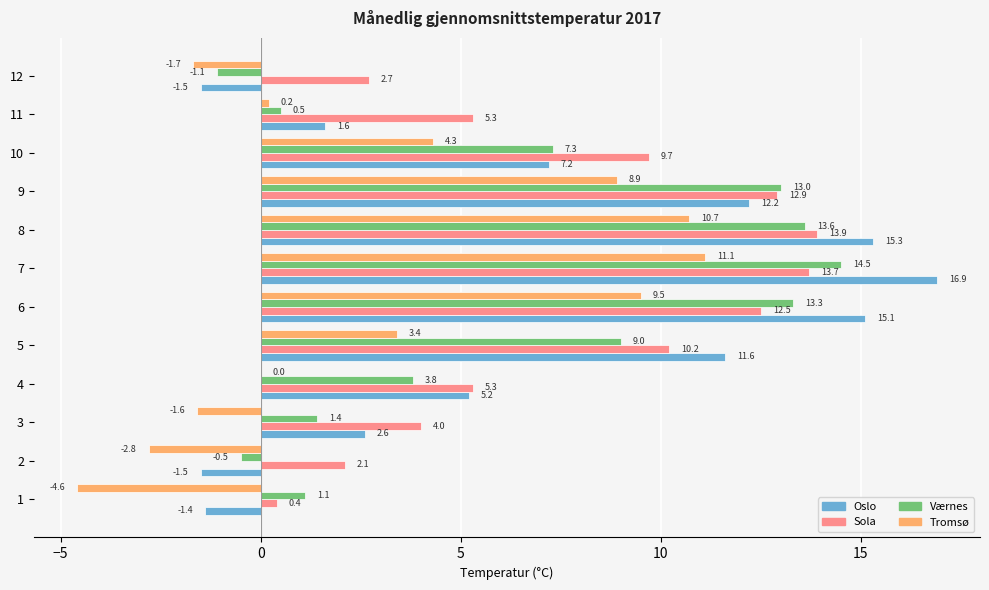

Which category has the highest value in the Sola series?

8